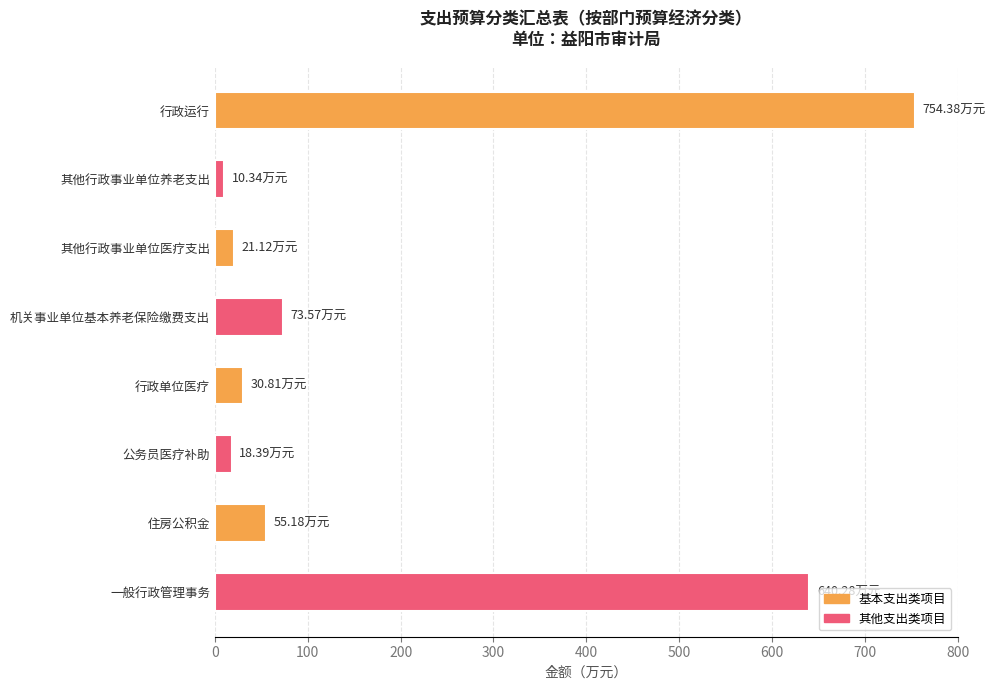

Between 机关事业单位基本养老保险缴费支出 and 公务员医疗补助, which is larger?

机关事业单位基本养老保险缴费支出